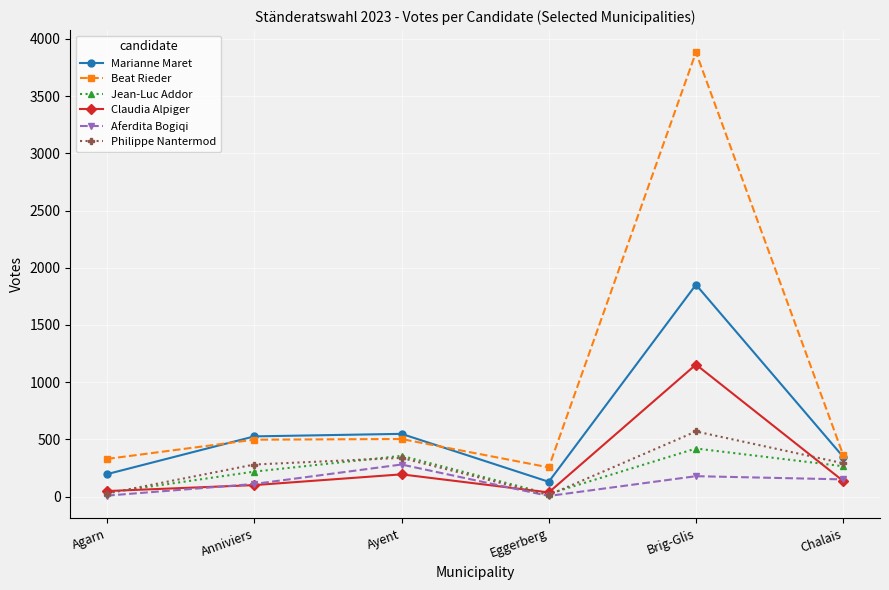

What position from the right is Agarn?

6